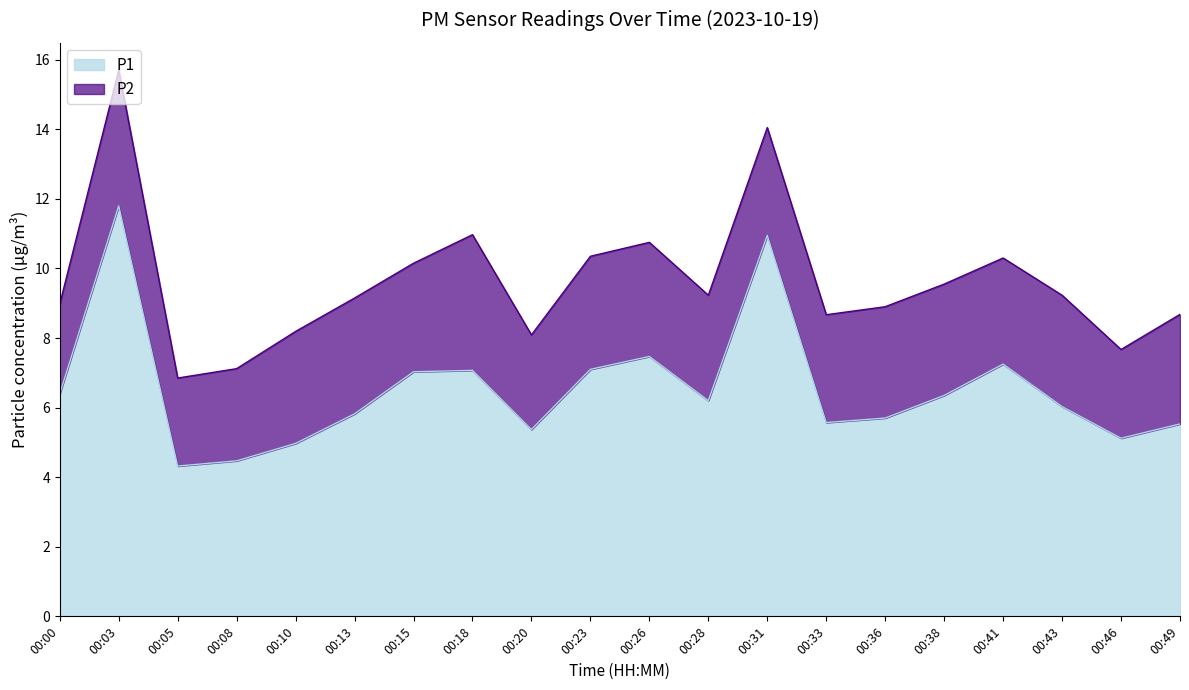

What is the difference between the values at 00:15 and 00:13?

1.2